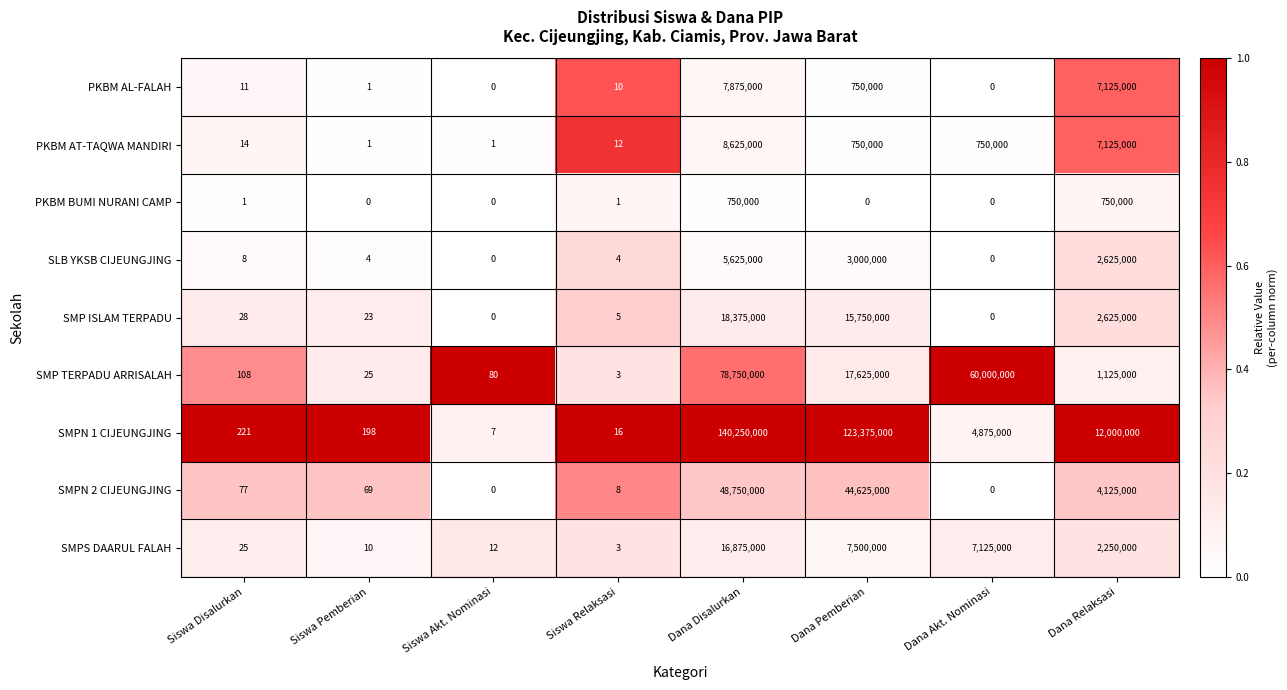

At which label does SMP TERPADU ARRISALAH reach its minimum?

Siswa Relaksasi